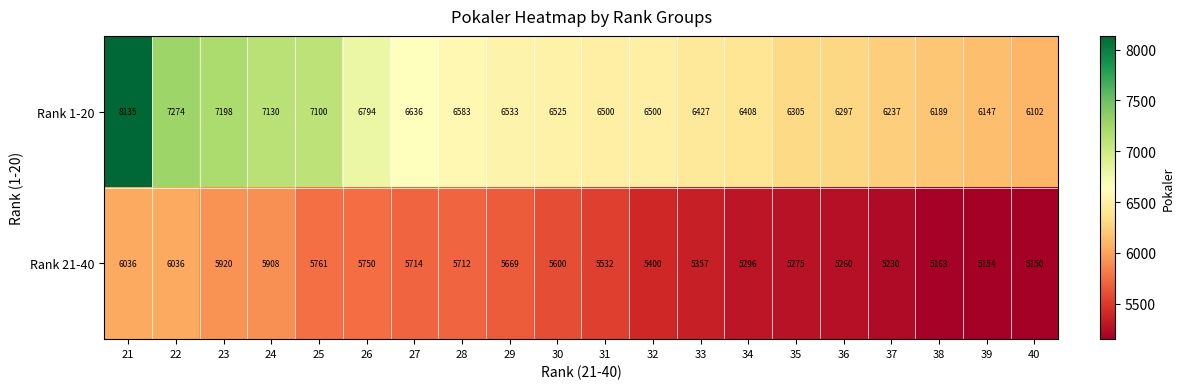

Rank the series by their average value, from lowest to highest.

Rank 21-40, Rank 1-20